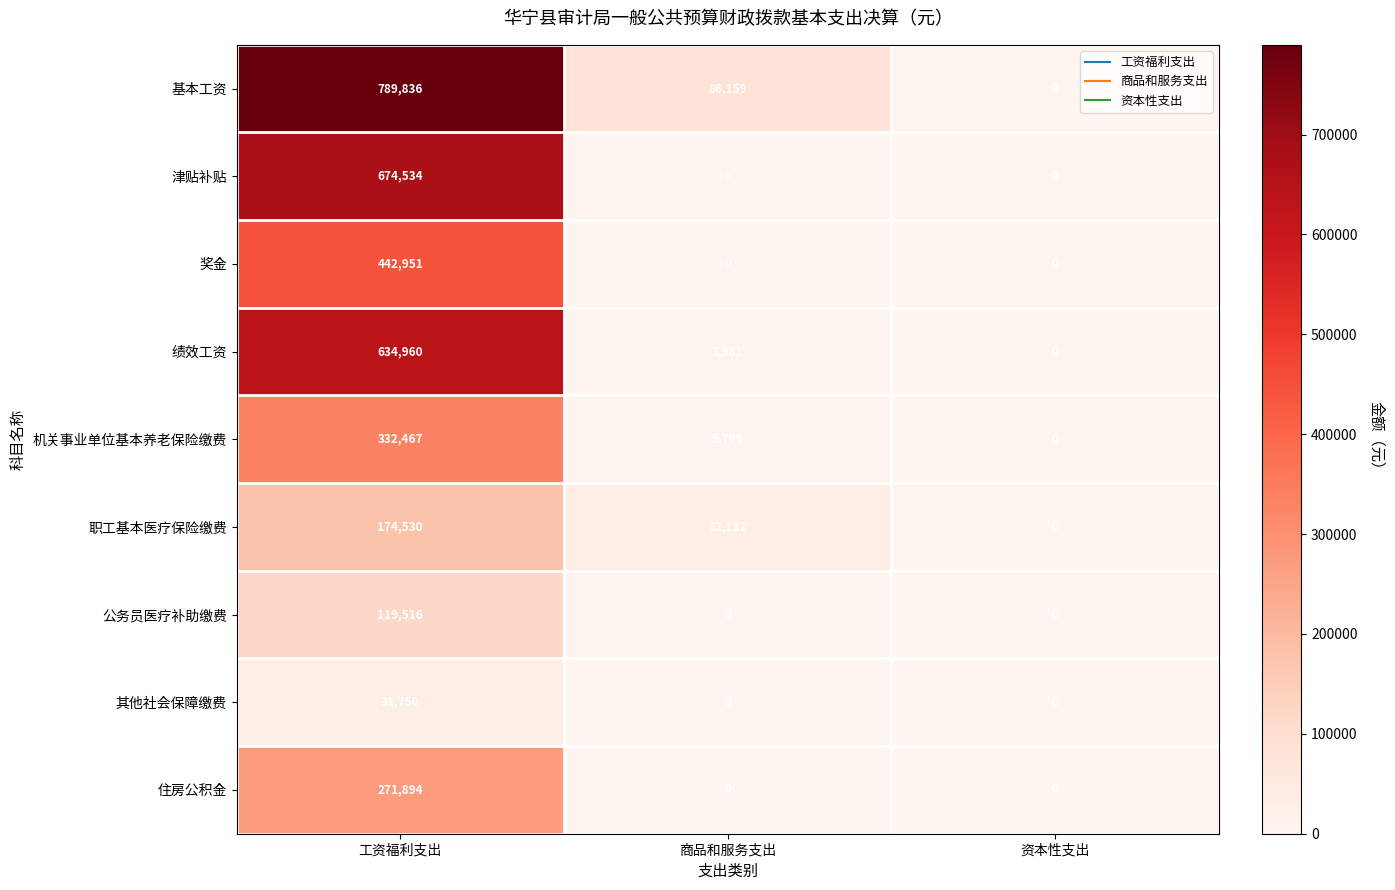

At how many categories does at least one series exceed 385948?

1